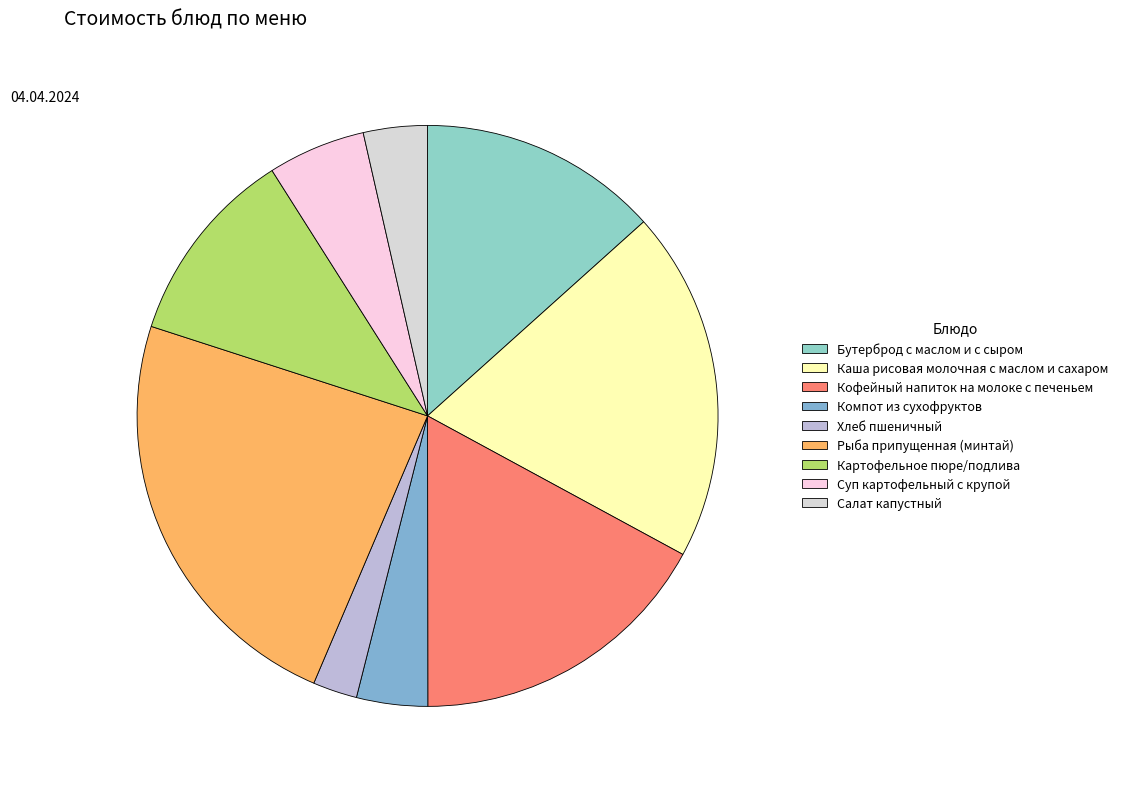

What is the change in value from Бутерброд с маслом и с сыром to Суп картофельный с крупой?

-11.8